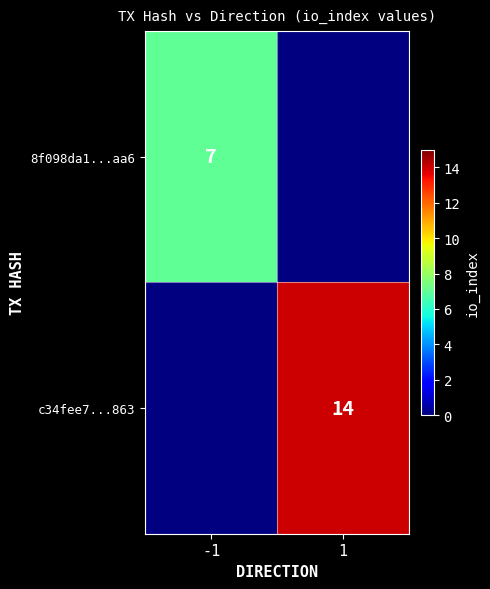

The 8f098da1...aa6 series shows 11 at -1. True or false?

False